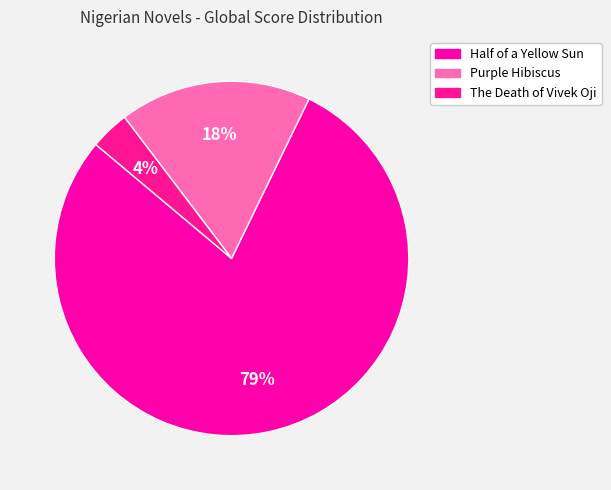

How many slices are in this pie chart?

3